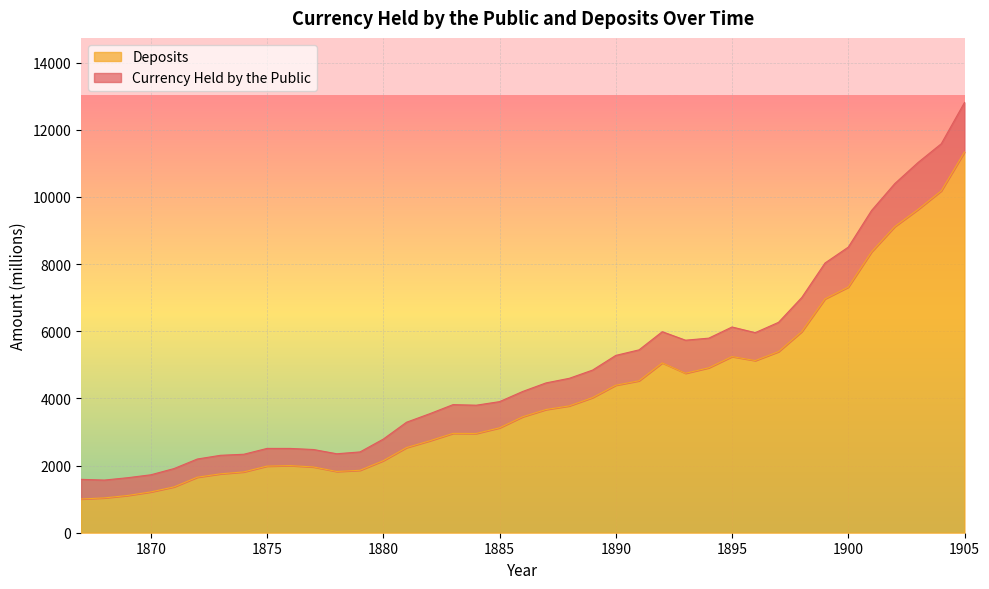

What is the average value?

4109.2